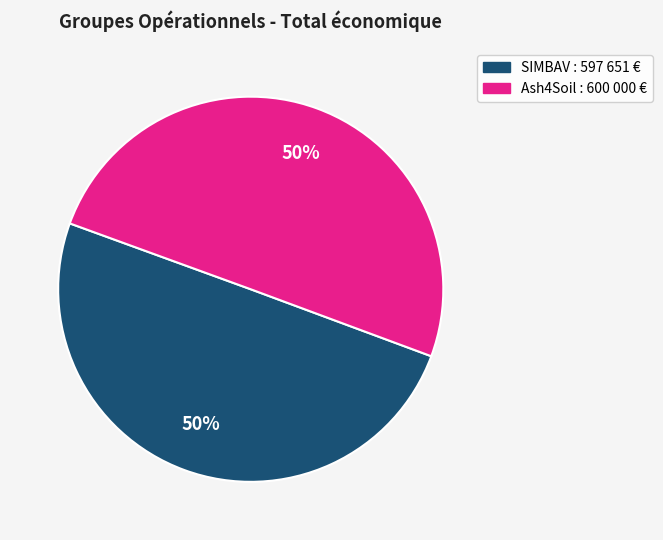

To the nearest percent, what is the average slice percentage?

50%